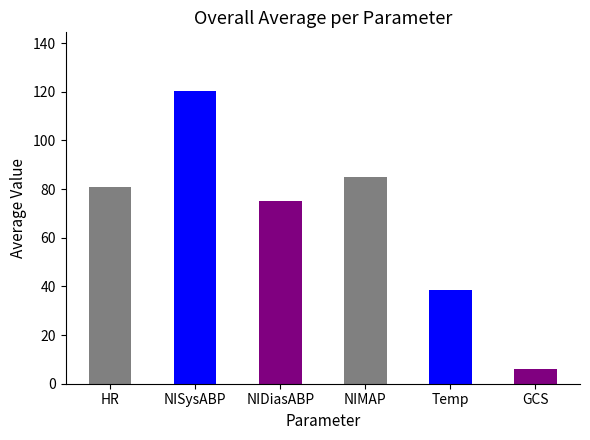

Between NISysABP and GCS, which is larger?

NISysABP